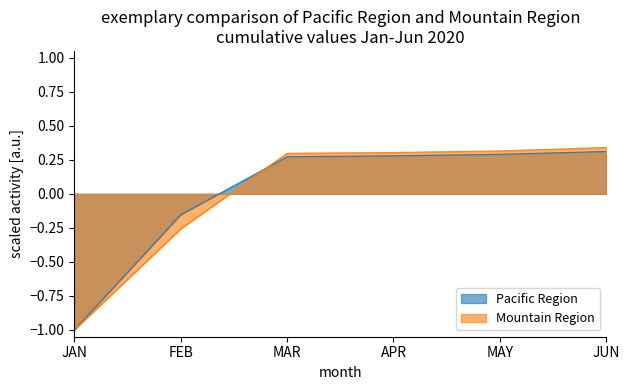

What is the total value across all series at APR?

0.6